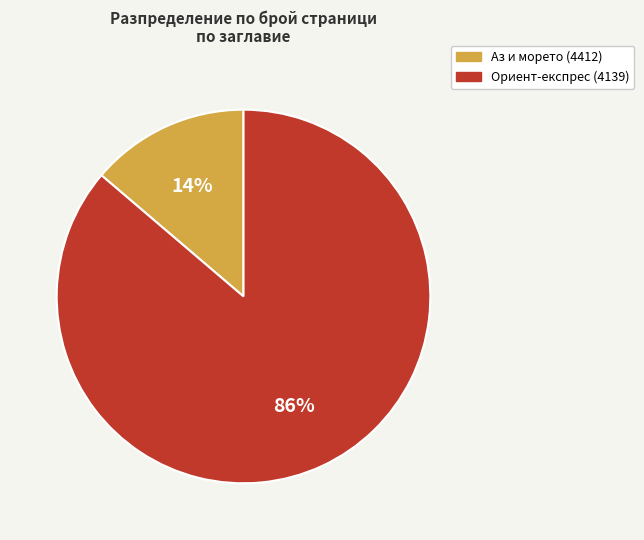

The Ориент-експрес (4139) slice represents 86% of the pie. True or false?

True